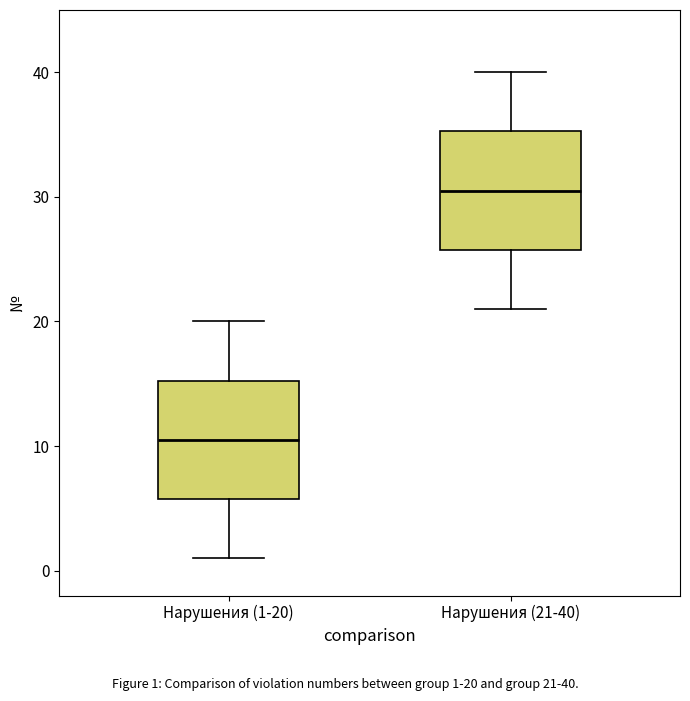

Reading left to right, transcribe this box plot: for each box, give where its median line is, the range the box spans, and where its two whiskers end, as read against the y-axis. The values are not printed on the chart, so give them approximately, as read against the axis.

Нарушения (1-20): median 11, box 6 to 15, whiskers 1 to 20
Нарушения (21-40): median 31, box 26 to 35, whiskers 21 to 40